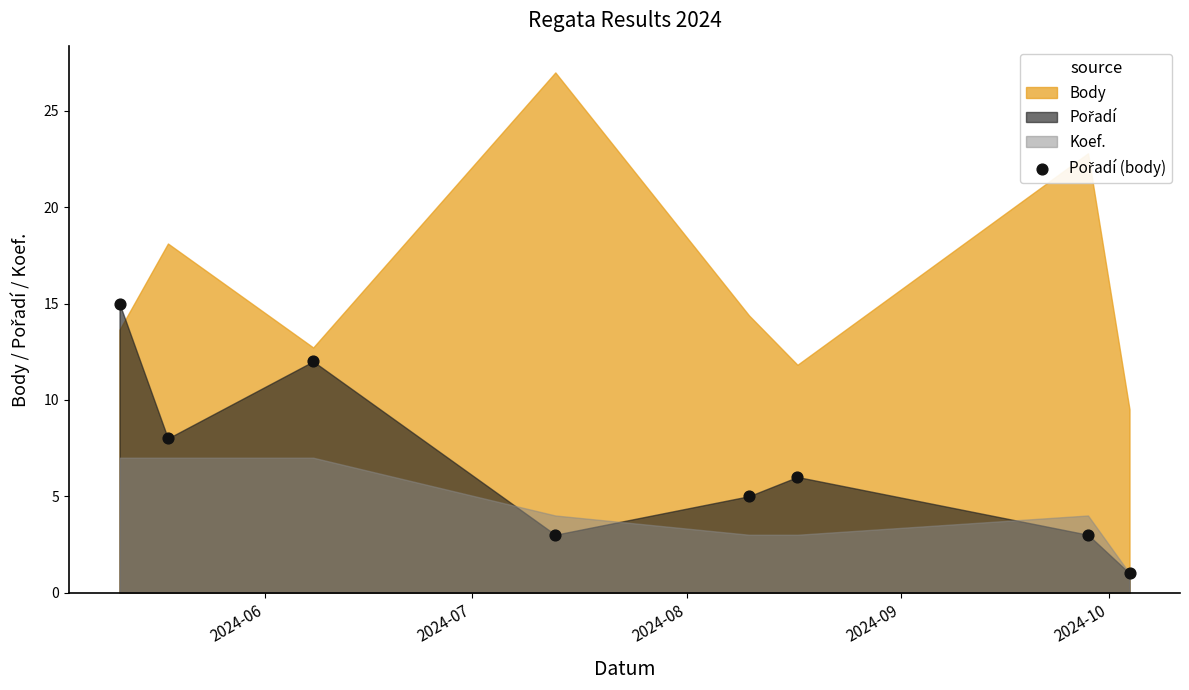

What is the average Y value?

7